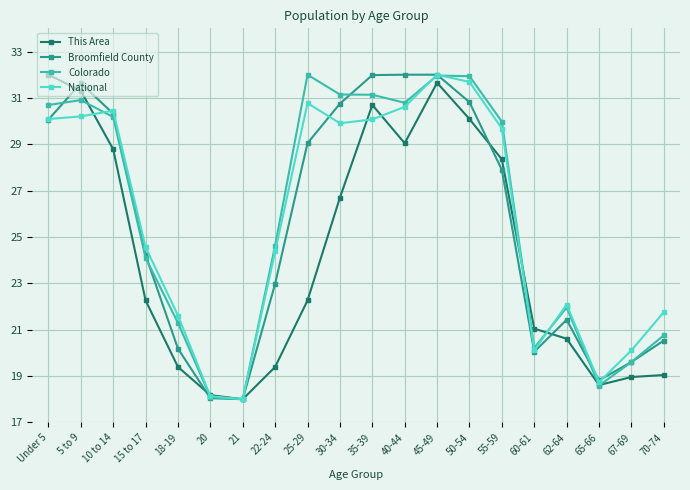

At which category does This Area reach its first local peak?

35-39